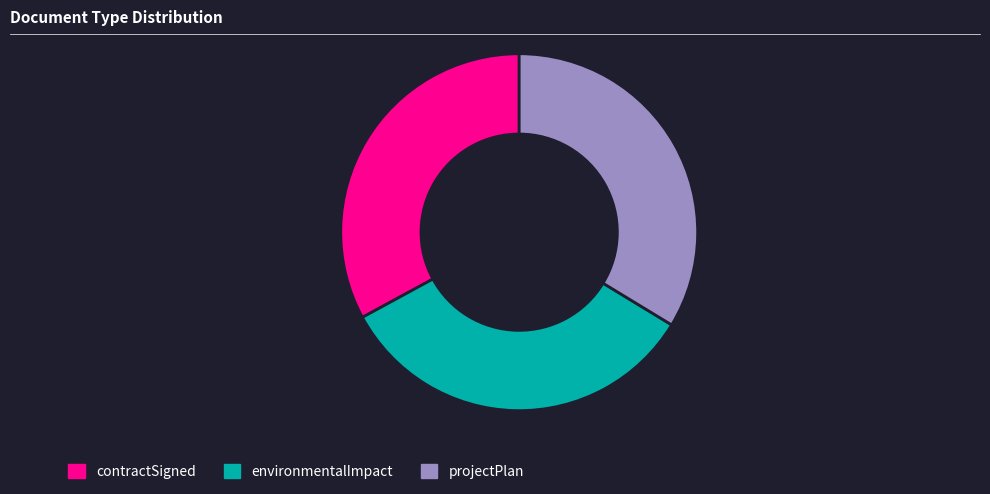

What is the ratio of the value at environmentalImpact to the value at contractSigned?

1.0